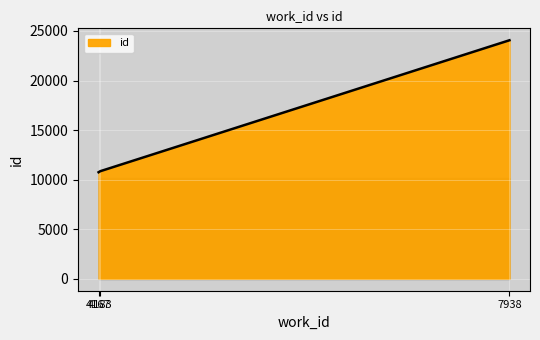

The chart shows a value of 14738 at 4183. True or false?

False